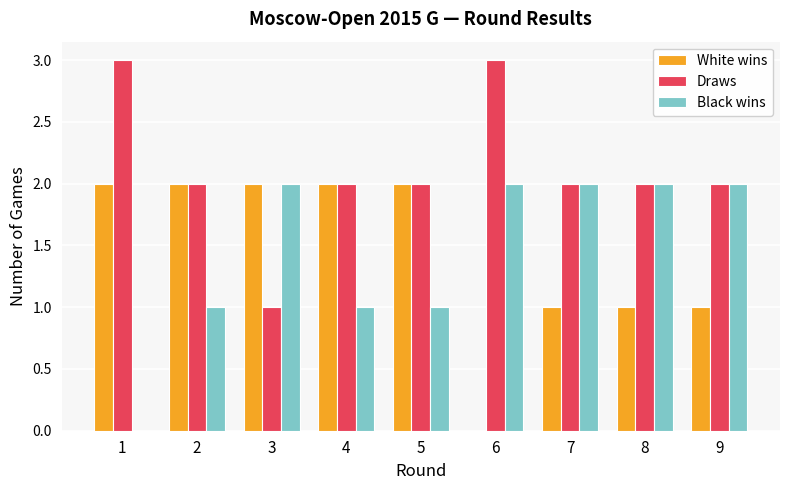

What is the maximum value shown in the chart?

3